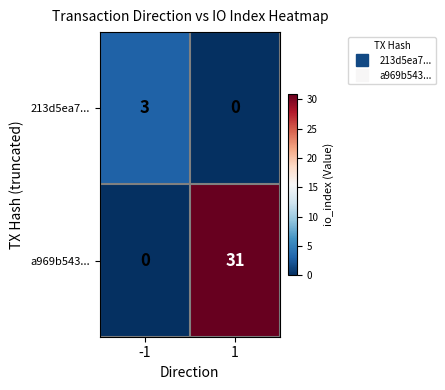

How many values in the 213d5ea7... series are below 3?

1